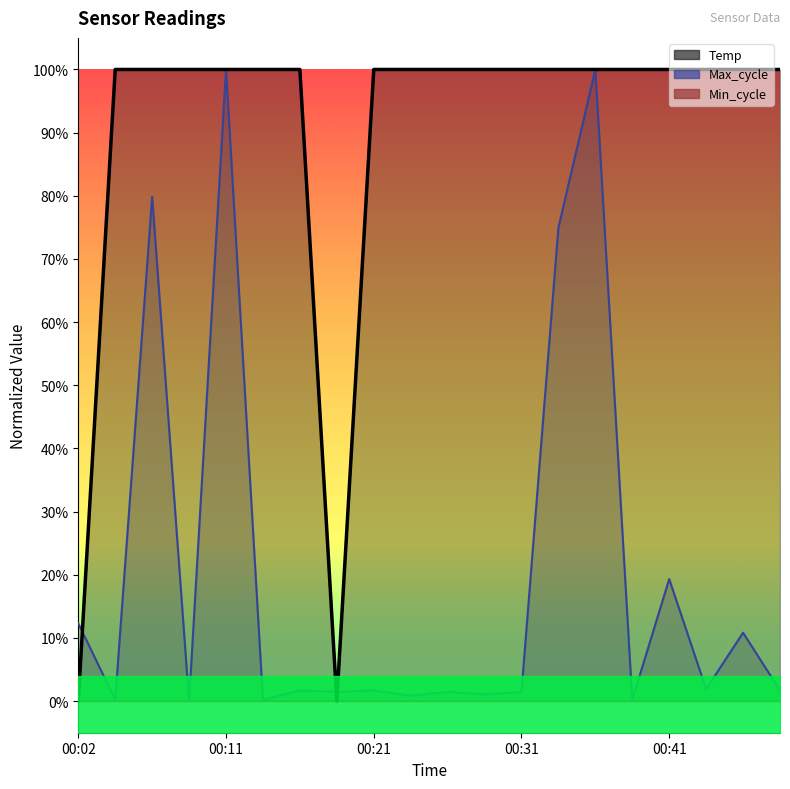

What is the sum of all Max_cycle values?

4.1